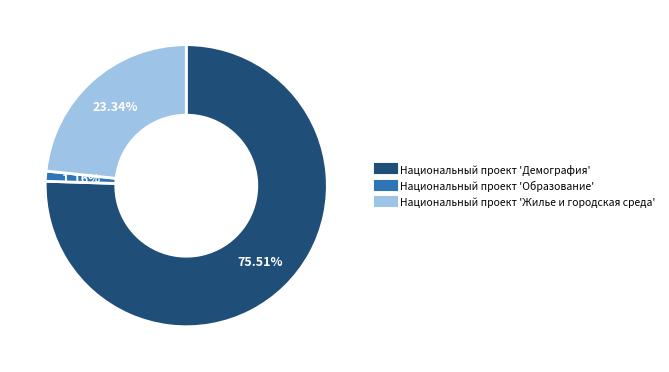

True or false: Национальный проект 'Жилье и городская среда' accounts for 23% of the total.

True